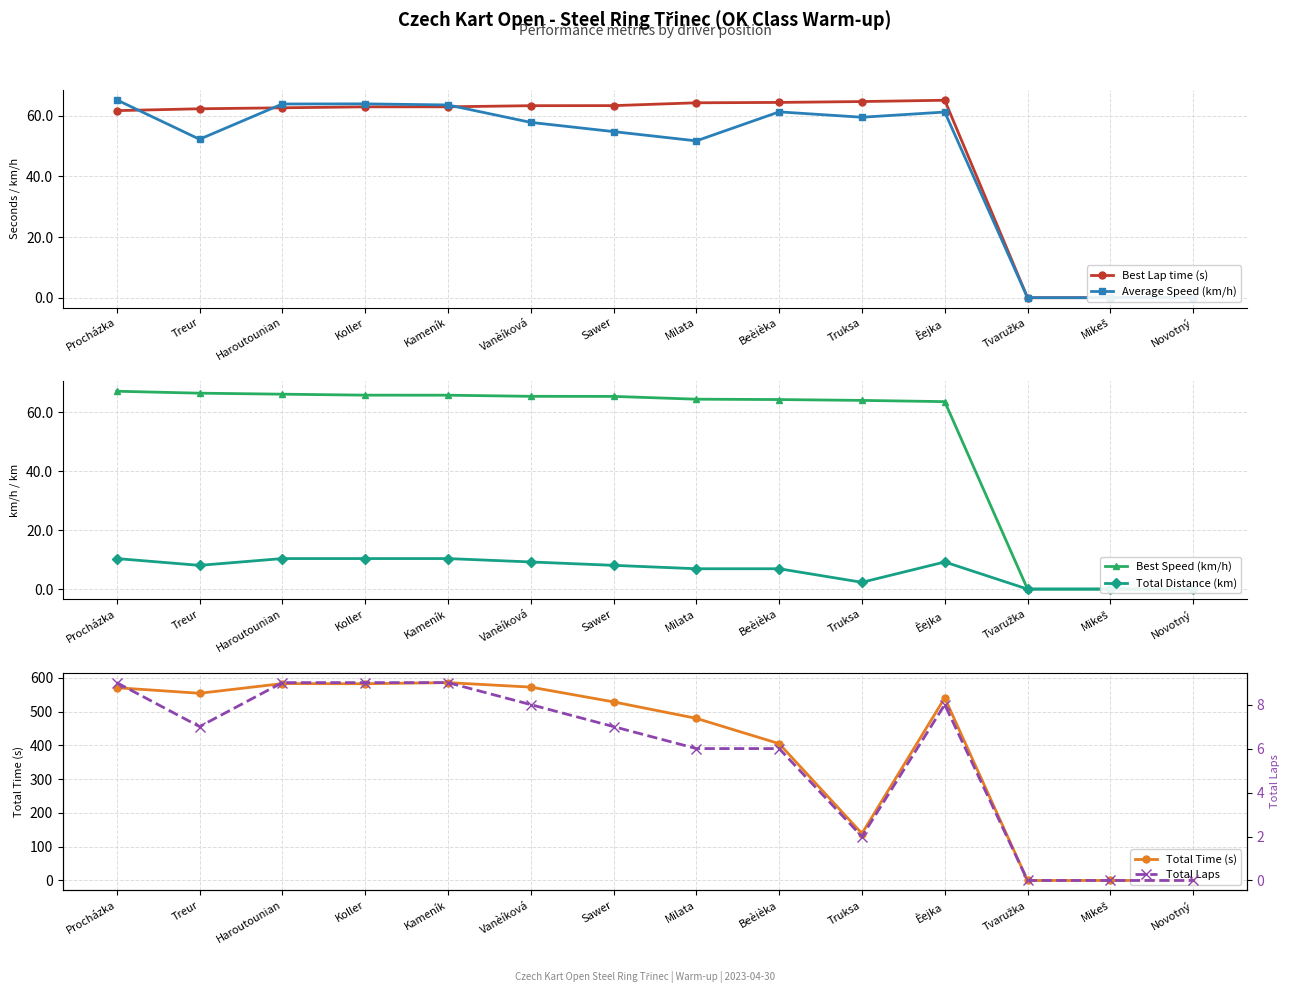

True or false: Best Speed (km/h) has a value of 65.3 at Sawer.

True